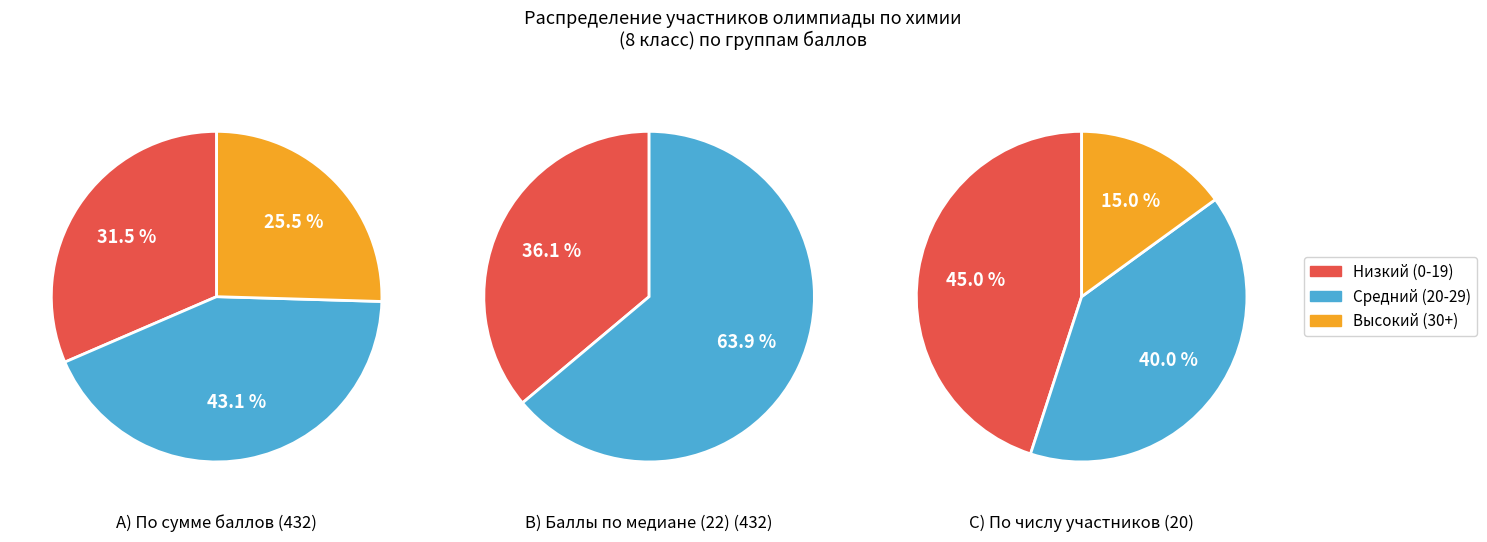

Is it true that Сабирова Элина Эдуардовна is 1% of the pie?

False